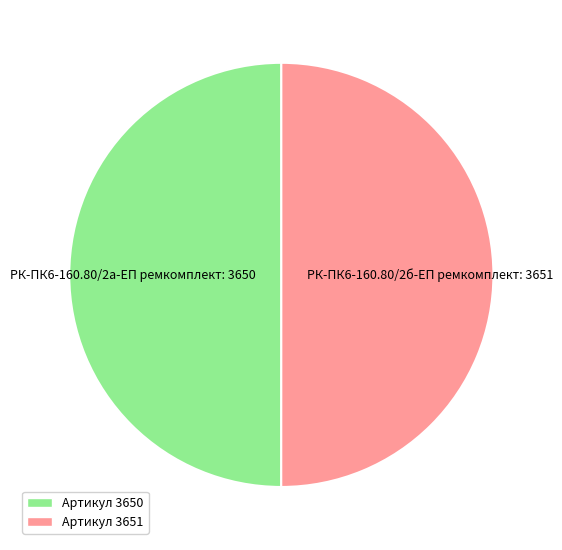

Combined, do РК-ПК6-160.80/2б-ЕП ремкомплект and РК-ПК6-160.80/2а-ЕП ремкомплект account for over 50%?

Yes